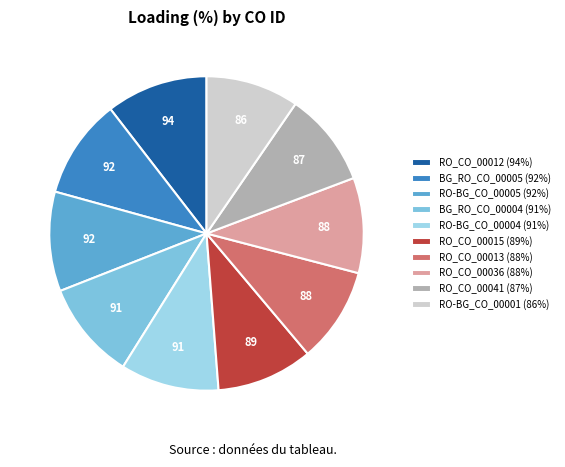

What is the ratio of the value at RO-BG_CO_00001 (86%) to the value at RO-BG_CO_00005 (92%)?

0.9